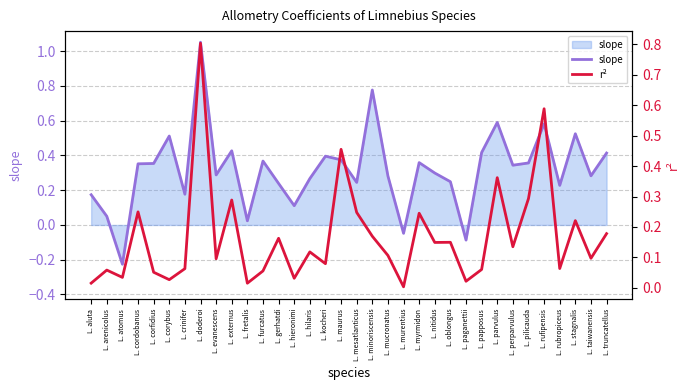

Which category has the highest value in the r² series?

L. doderoi